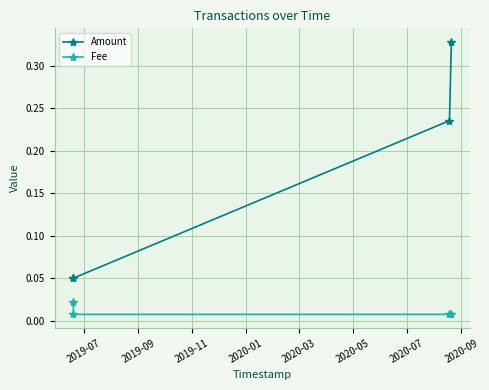

True or false: Amount and Fee cross at least once.

False